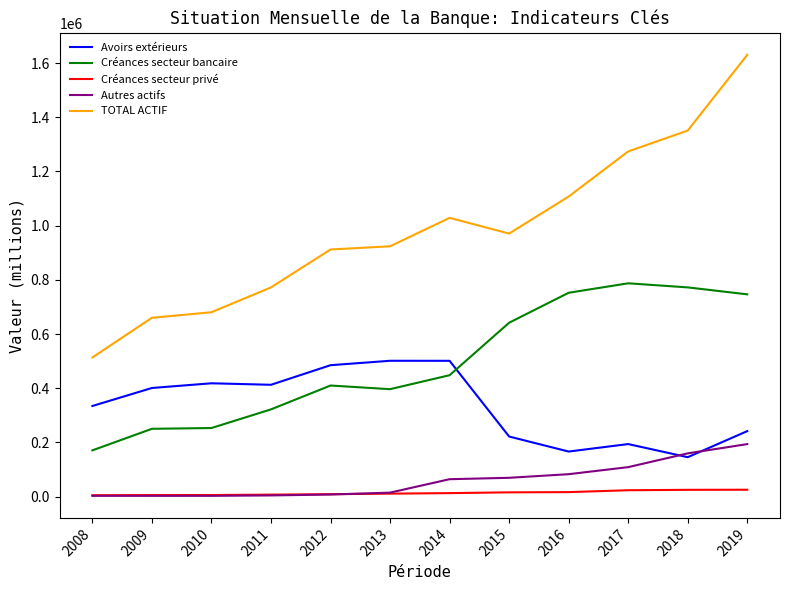

What is the total value across all series at 2018?

2453351.0